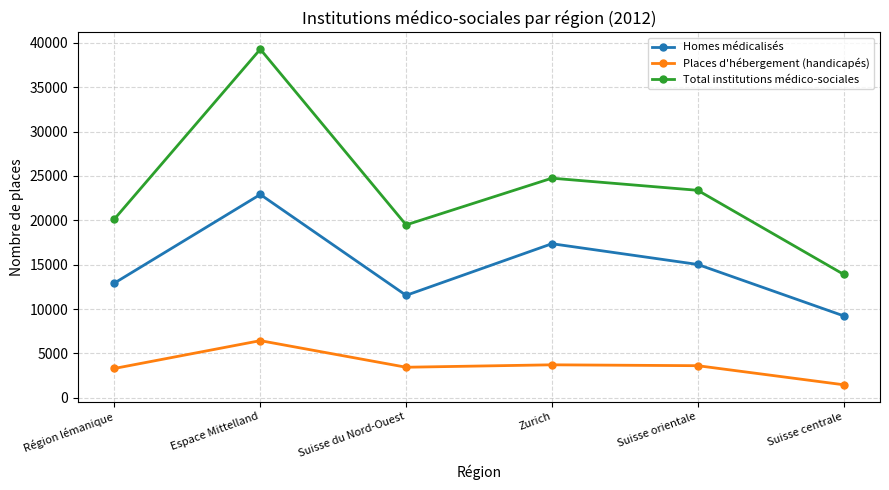

At which category is the sum across all series the highest?

Espace Mittelland